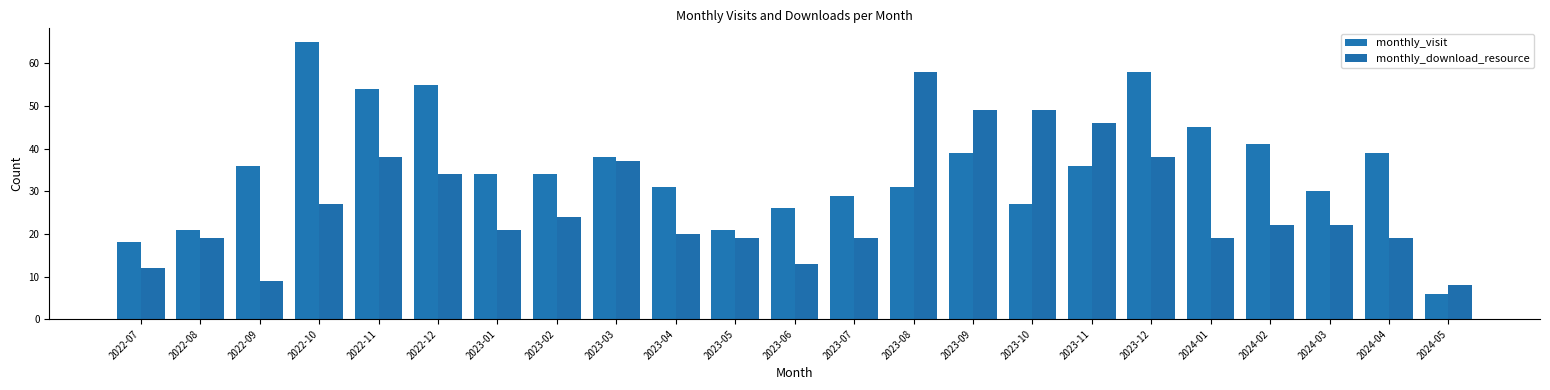

Rank the series by their maximum value, from highest to lowest.

monthly_visit, monthly_download_resource